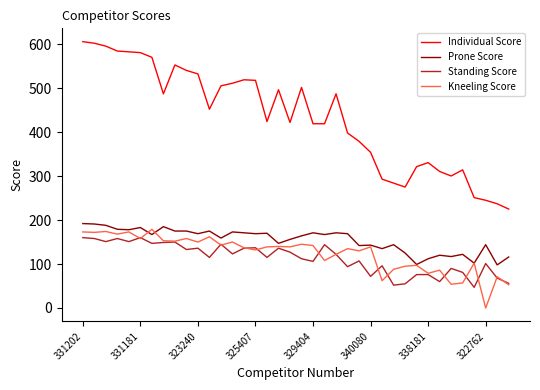

Which series has the largest range (max minus min)?

Individual Score